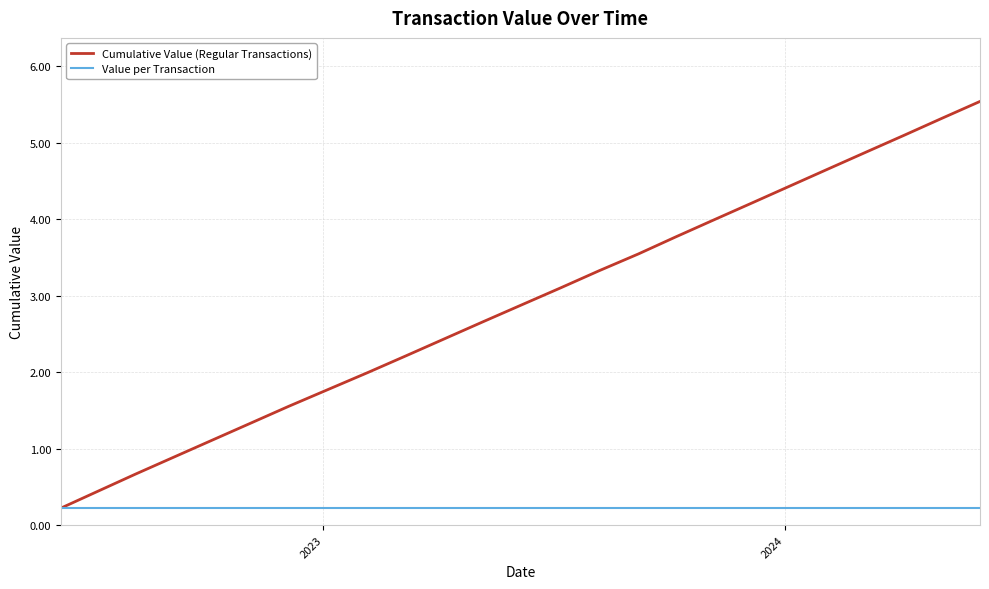

Which series has the widest spread of values?

Cumulative Value (Regular Transactions)